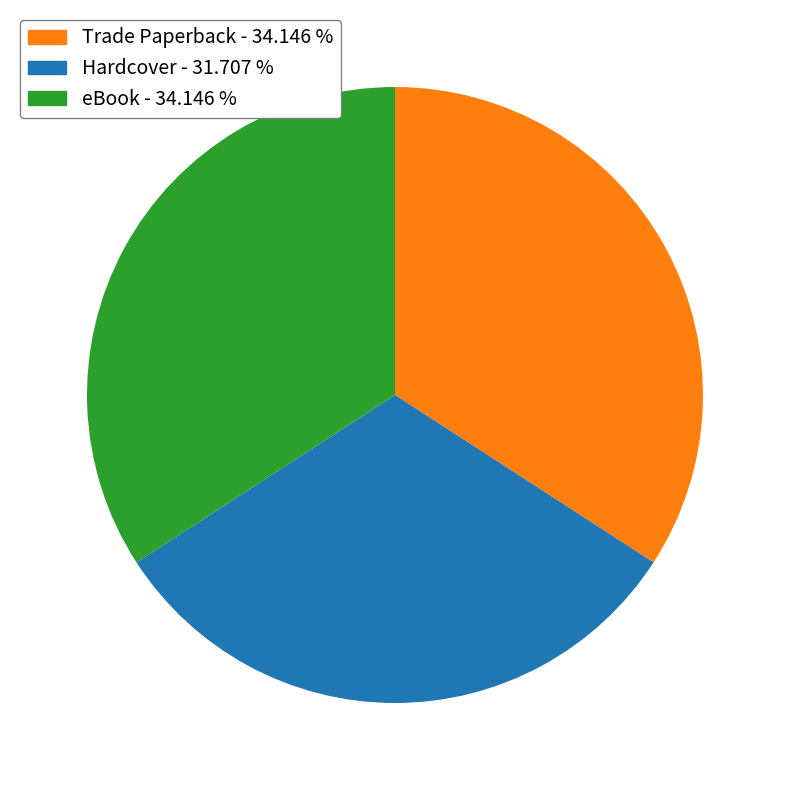

What is the smallest slice in the pie chart?

Hardcover